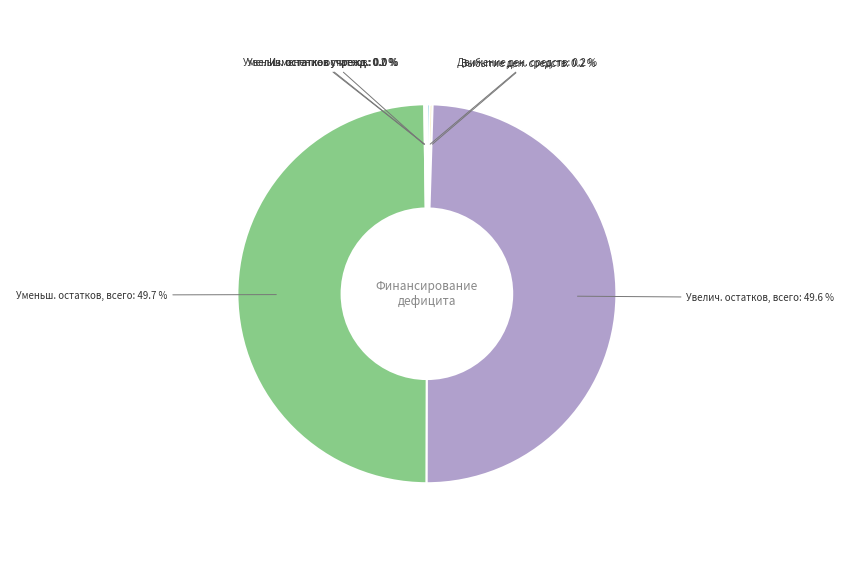

How much of the chart is everything except Увелич. остатков, всего?

50.4%